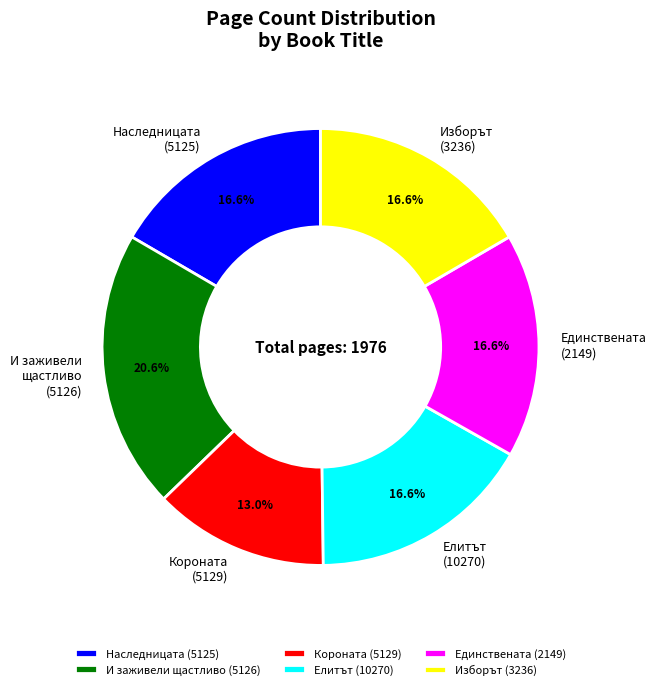

Is there any slice that represents more than half of the pie?

No